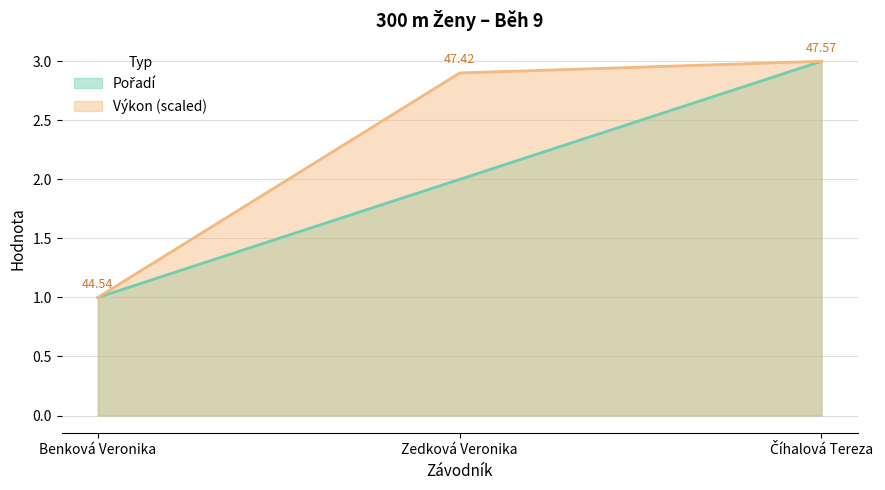

How many lines are shown in the chart?

2